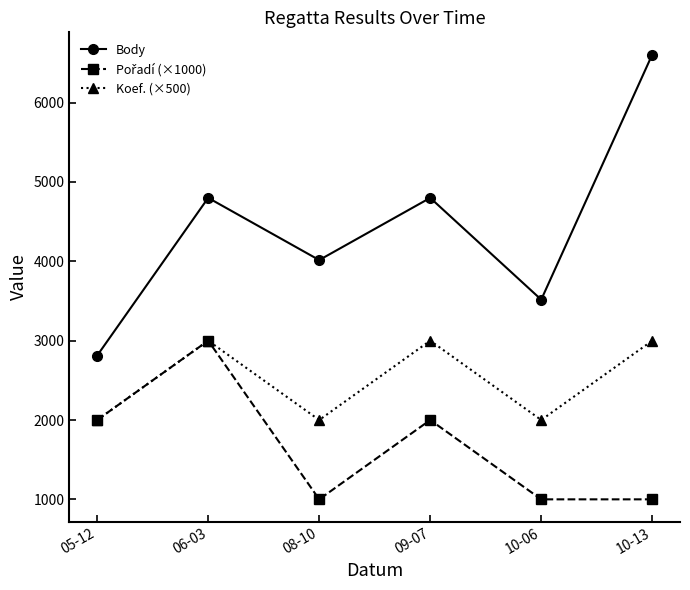

True or false: Koef. (×500) and Body cross at least once.

False